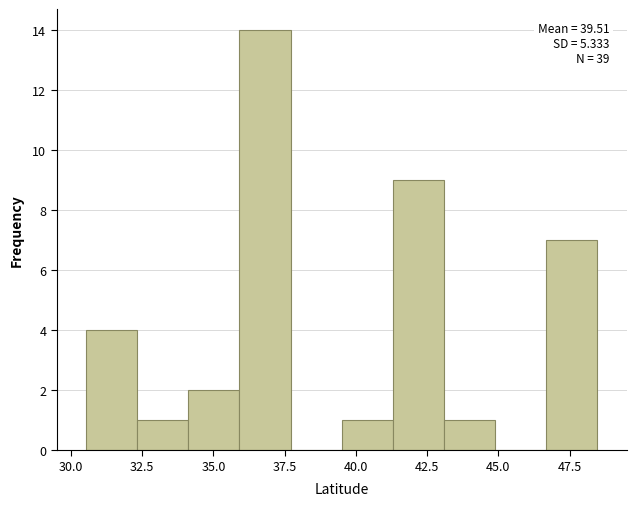

Read against the x-axis, roughly where is the centre of the tallest bar?

37.0